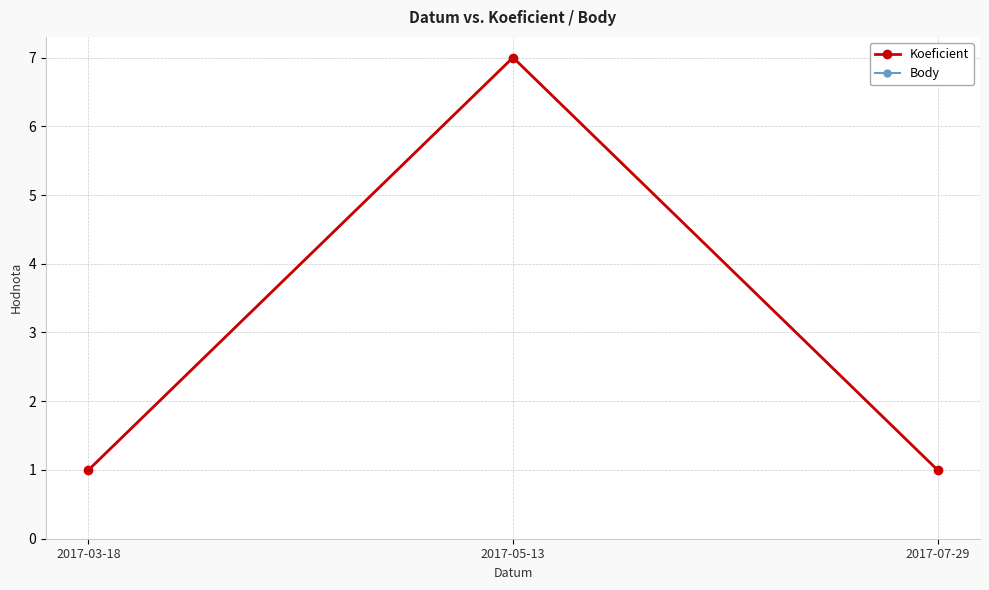

At which category is the sum across all series the highest?

2017-05-13